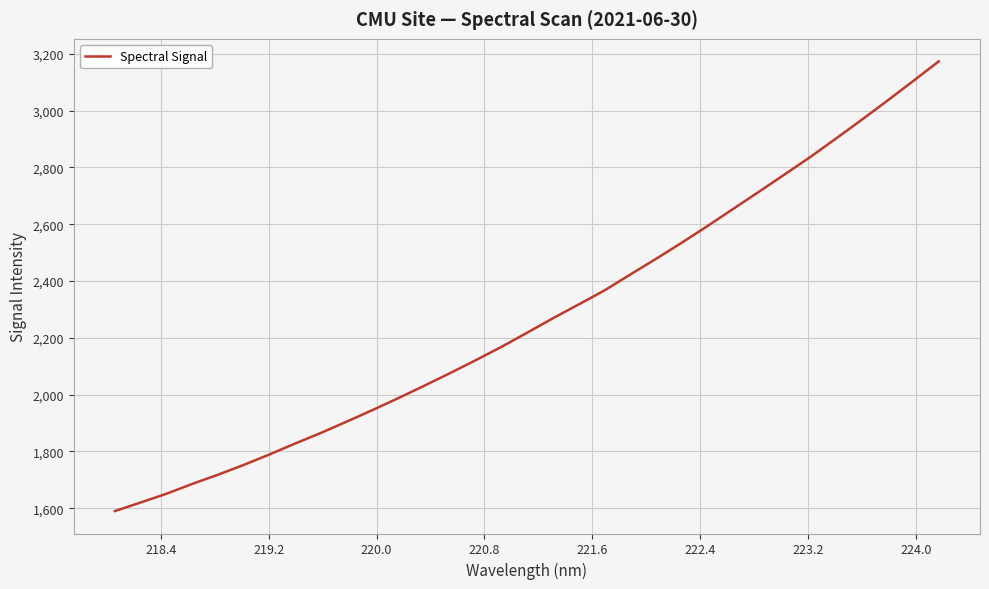

What is the smallest value displayed?

1590.4